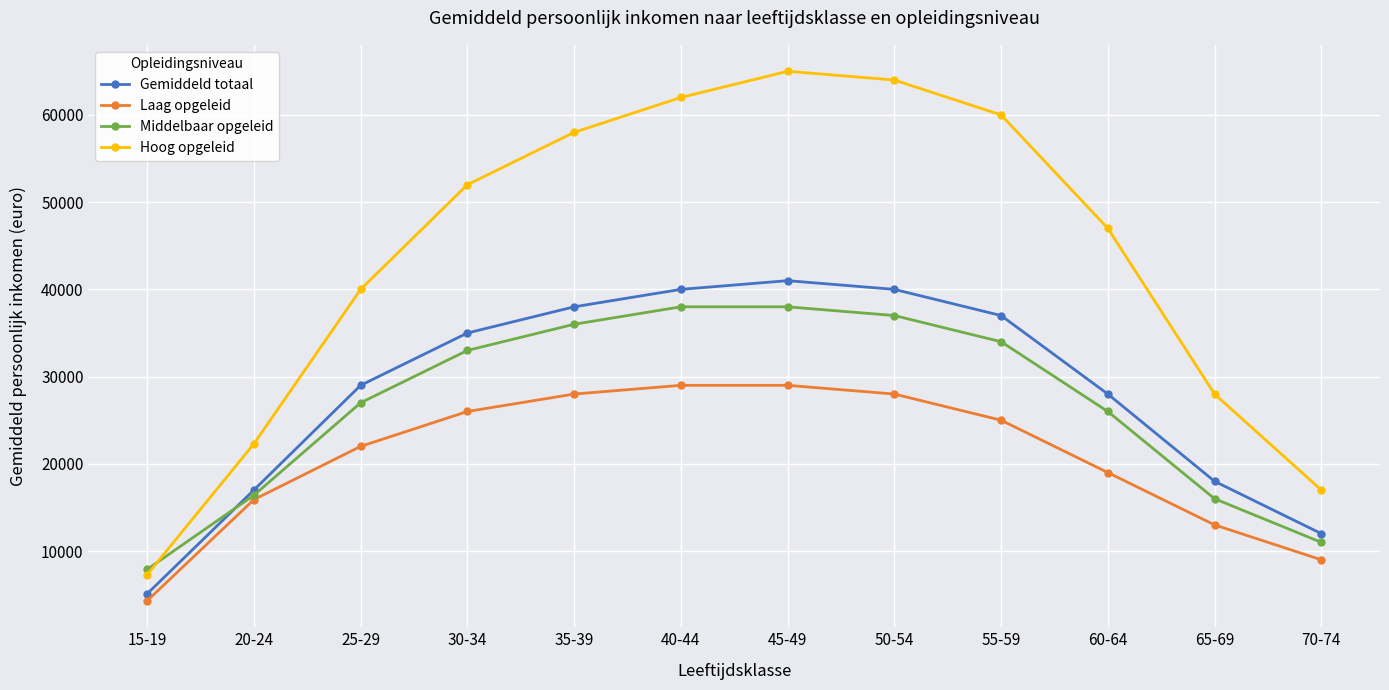

What is the spread (max minus min) of values at 55-59?

35000